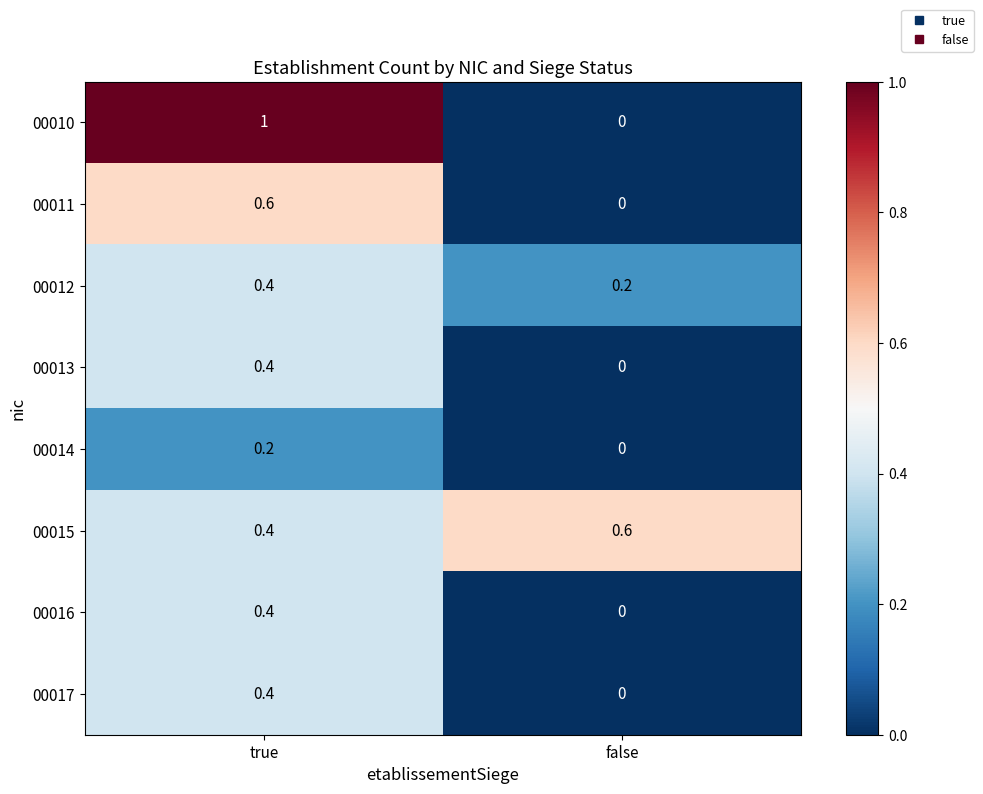

The 00017 series shows 0.0 at false. True or false?

True